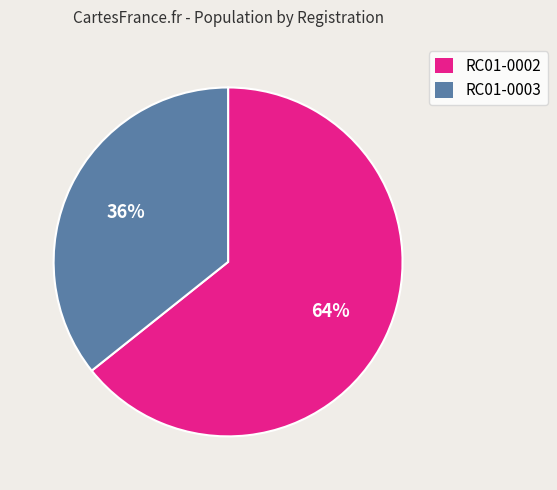

Combined, do RC01-0003 and RC01-0002 account for over 50%?

Yes